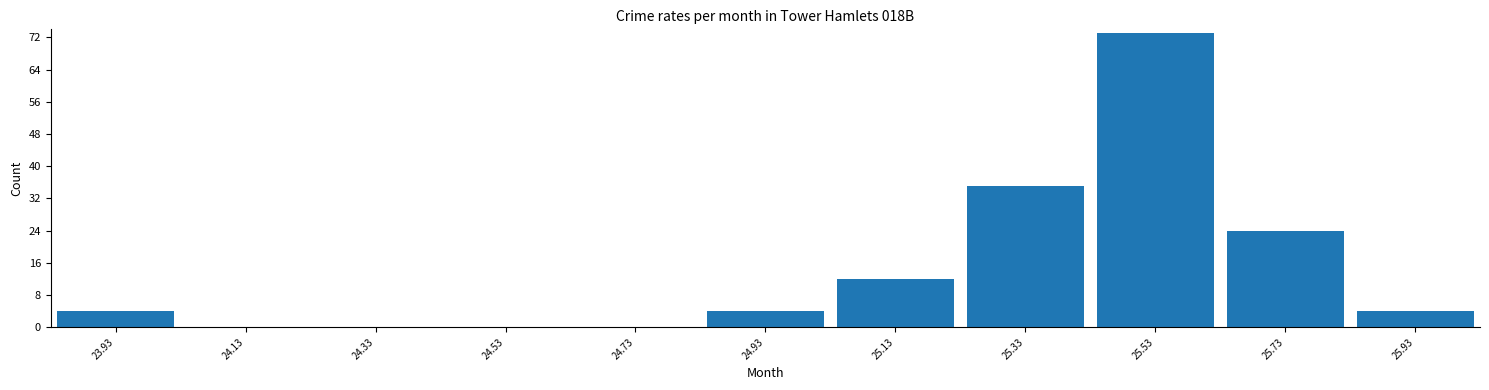

Reading left to right, transcribe this chart: for each bar, give the range it covers on the x-axis and its height. Neither the bar edges nor the heights are printed on the chart, so give them approximately, as read against the axes.

23.83 to 24.03: 4
24.03 to 24.23: 0
24.23 to 24.43: 0
24.43 to 24.63: 0
24.63 to 24.83: 0
24.83 to 25.03: 4
25.03 to 25.23: 12
25.23 to 25.43: 35
25.43 to 25.63: 73
25.63 to 25.83: 24
25.83 to 26.03: 4